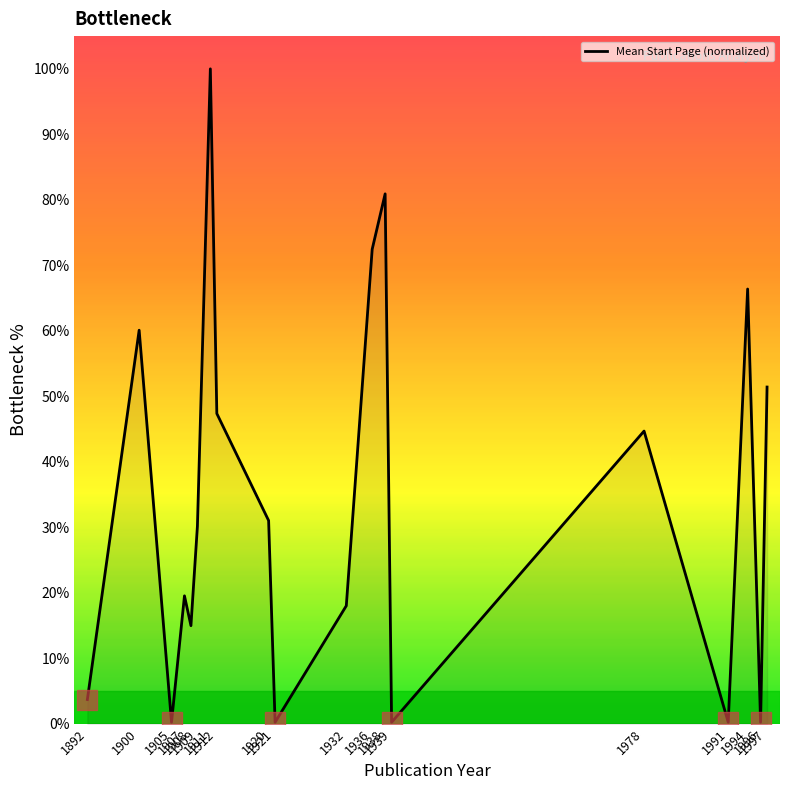

What is the maximum value shown in the chart?

100.0